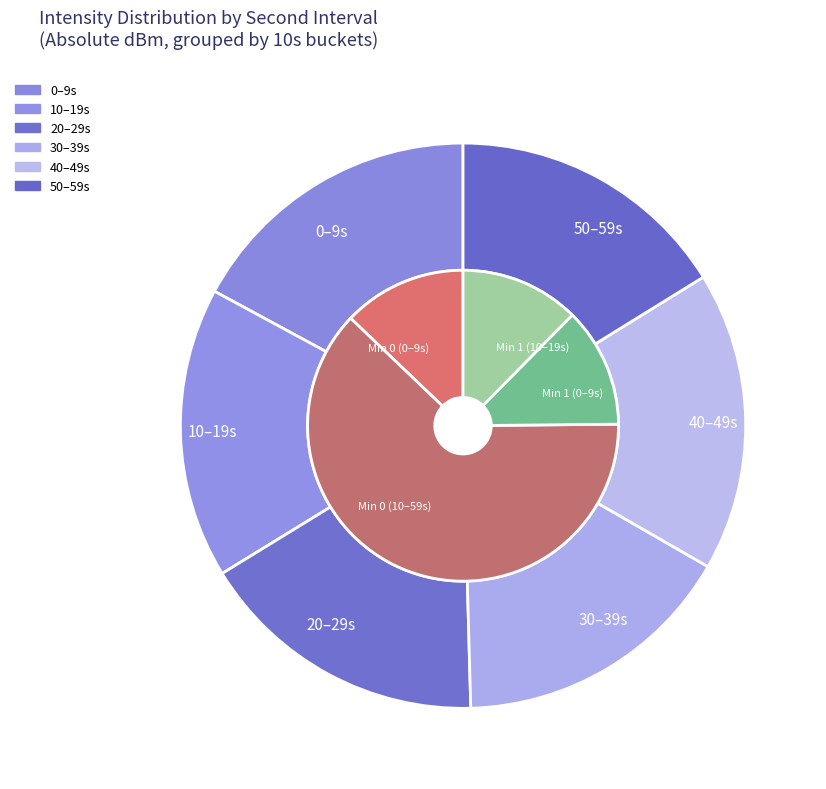

How many segments does this pie chart have?

10